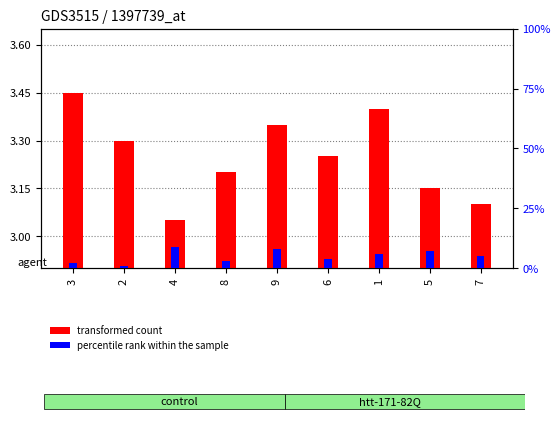

Which series has the largest range (max minus min)?

percentile rank within the sample